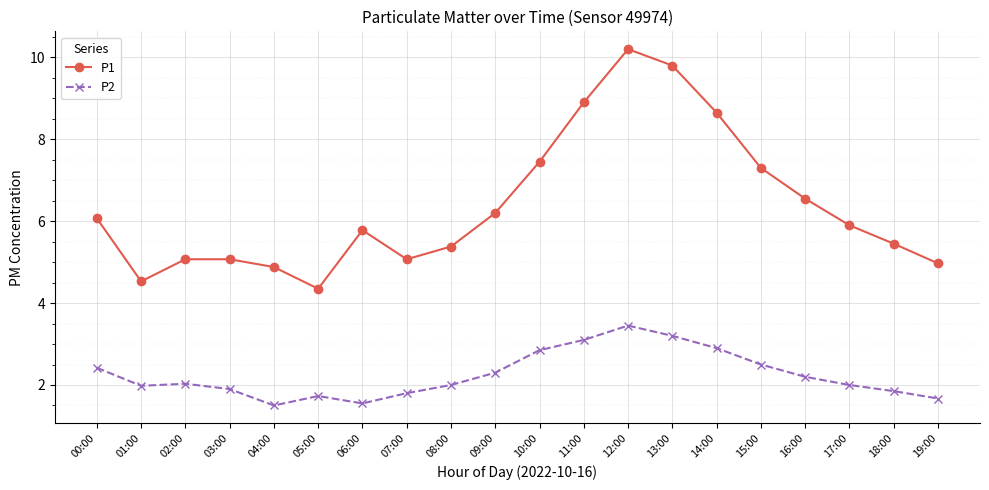

Is this an area chart (filled region under the line)?

No